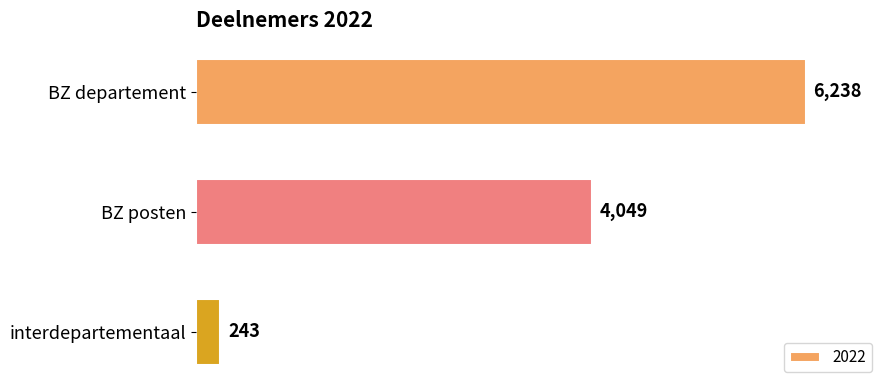

What is the value of the 2nd bar from the top?

4049